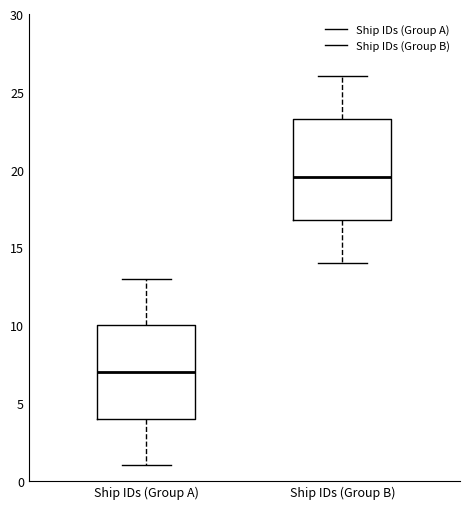

Comparing the boxes themselves (not the whiskers), which one is the tallest?

Ship IDs (Group B)